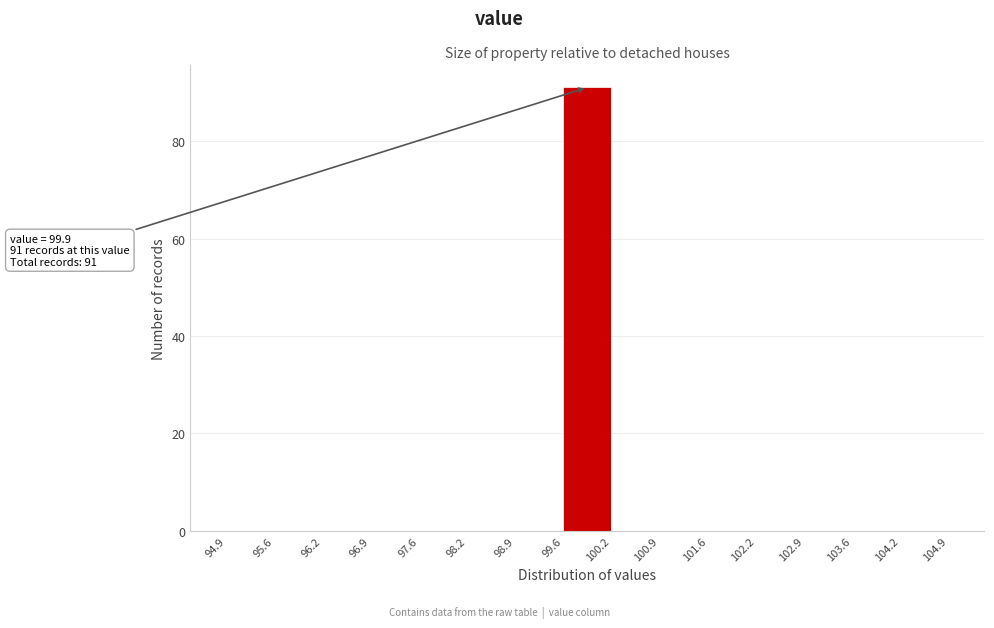

Which range on the x-axis has the tallest bar?

99.6 to 100.2